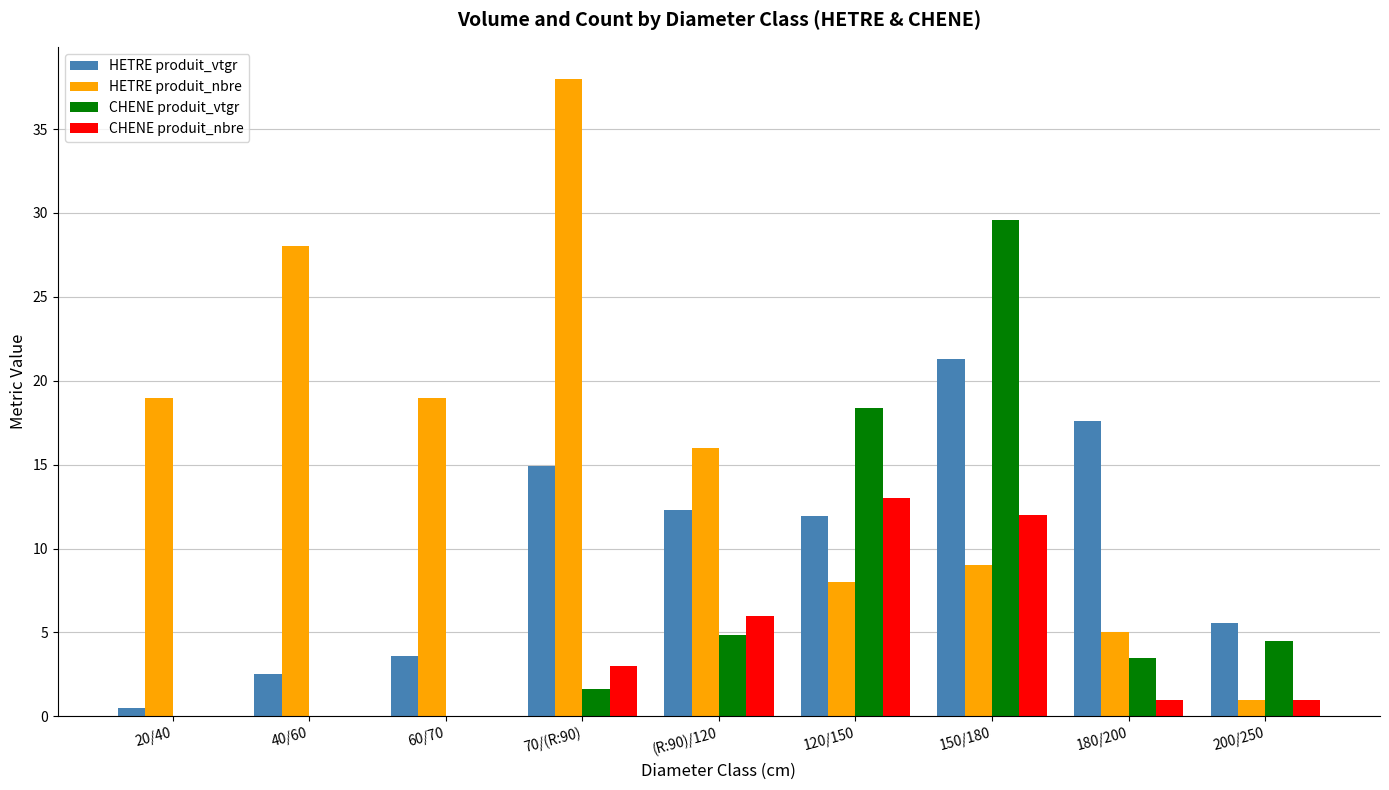

The value of CHENE produit_nbre at 40/60 is 8.3. True or false?

False